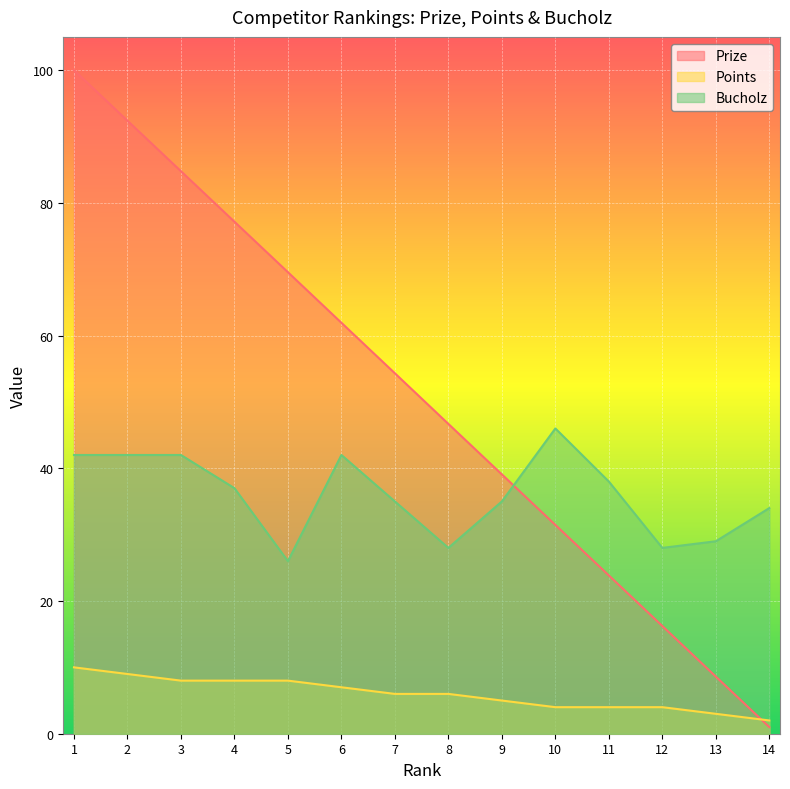

The value of Prize at 13 is 3.0. True or false?

False